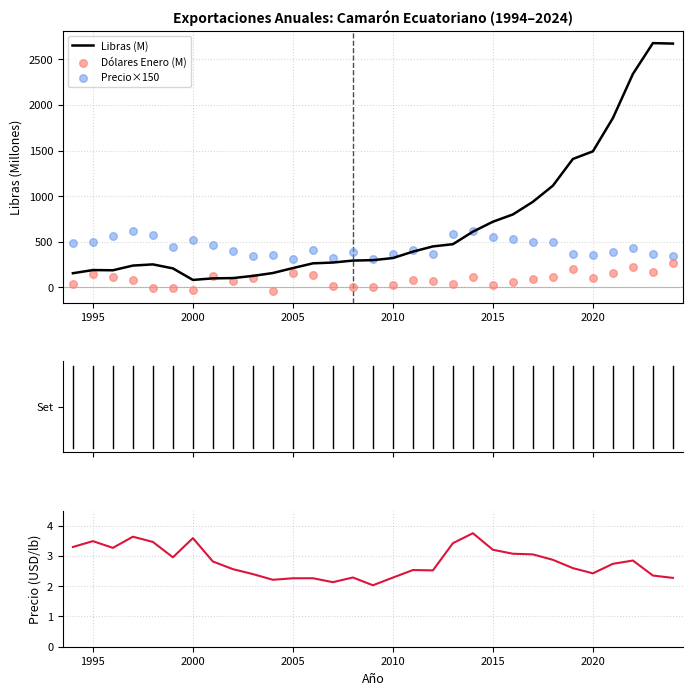

Which series contains the lowest Y value?

Dólares Enero (M)